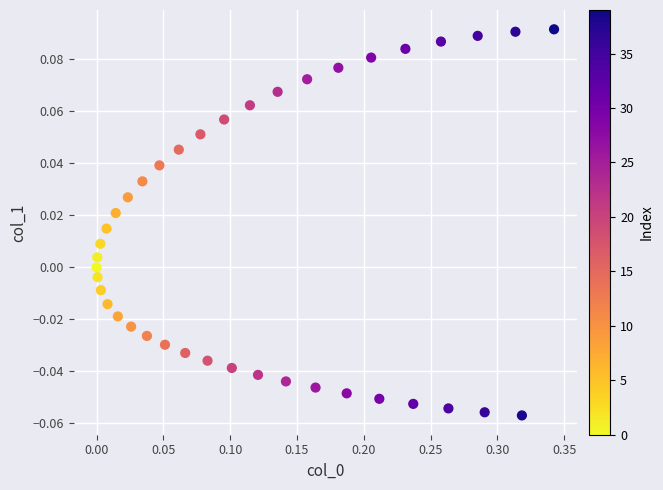

What is the range of X values (max minus min)?

0.3